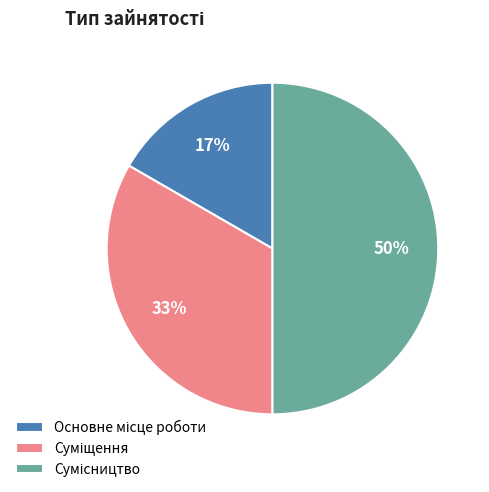

To the nearest percent, what is the average slice percentage?

33%